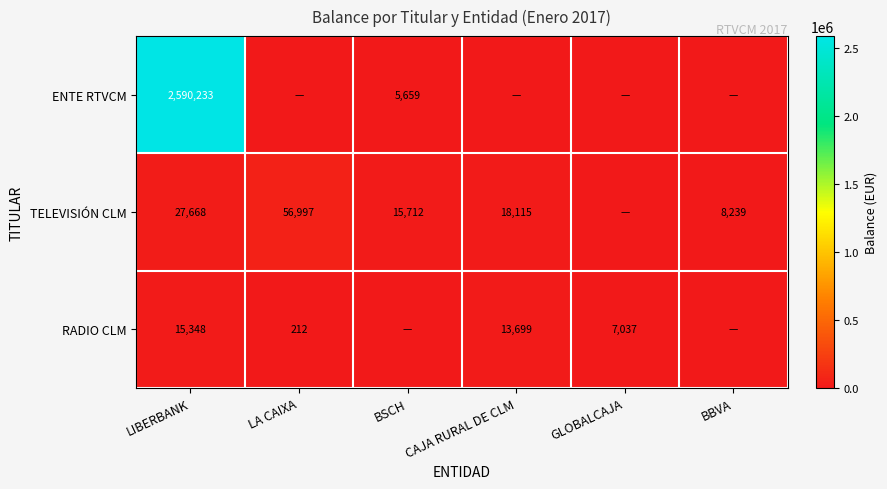

True or false: RADIO CLM has a value of 15348 at LIBERBANK.

True